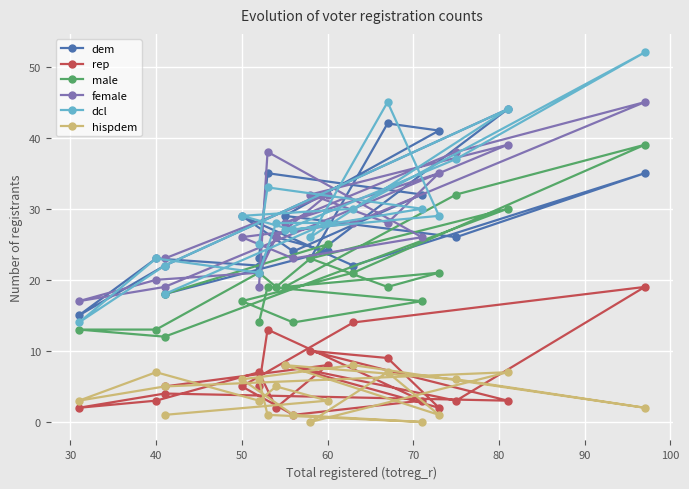

What is the total value across all series at 40?

89